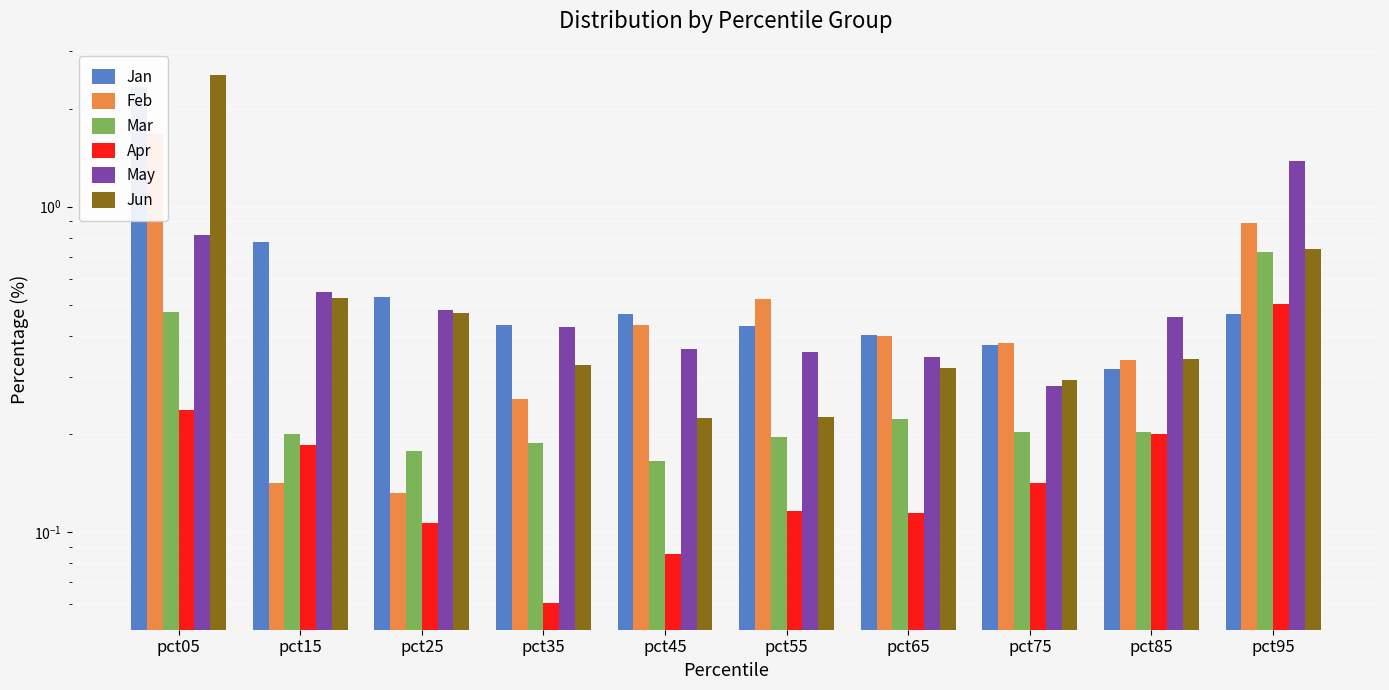

Which series has the largest total across all categories?

Jan